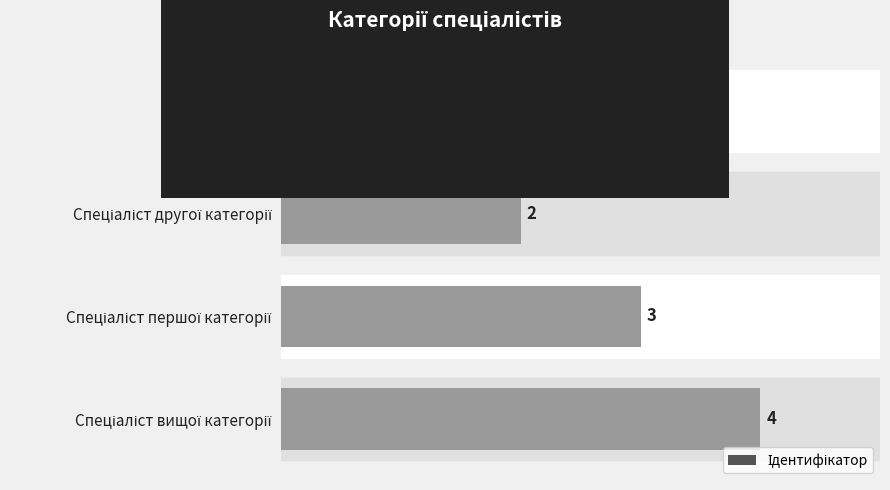

How many data points are less than 3?

2